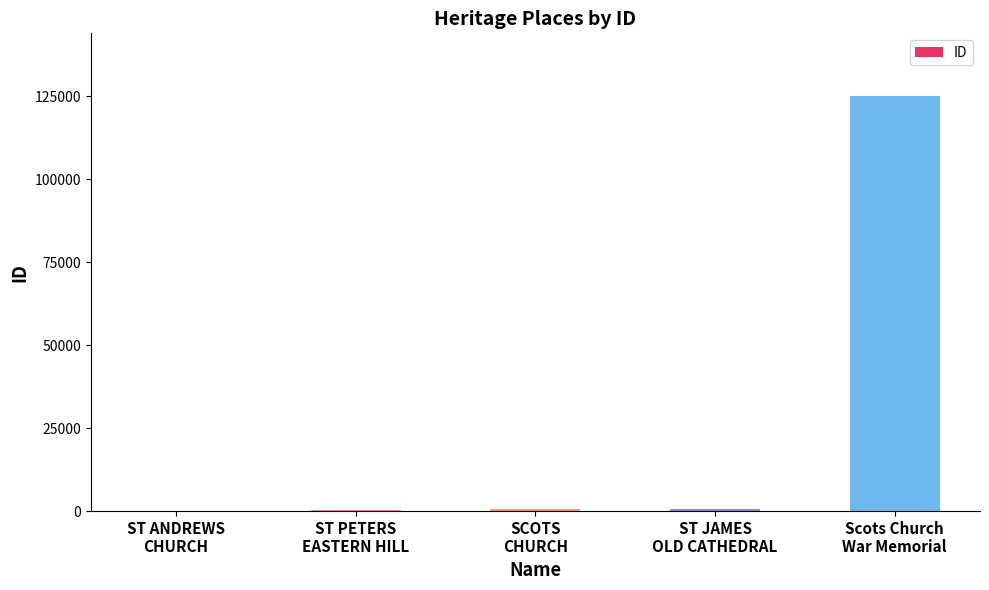

What is the sum of all values?

127263